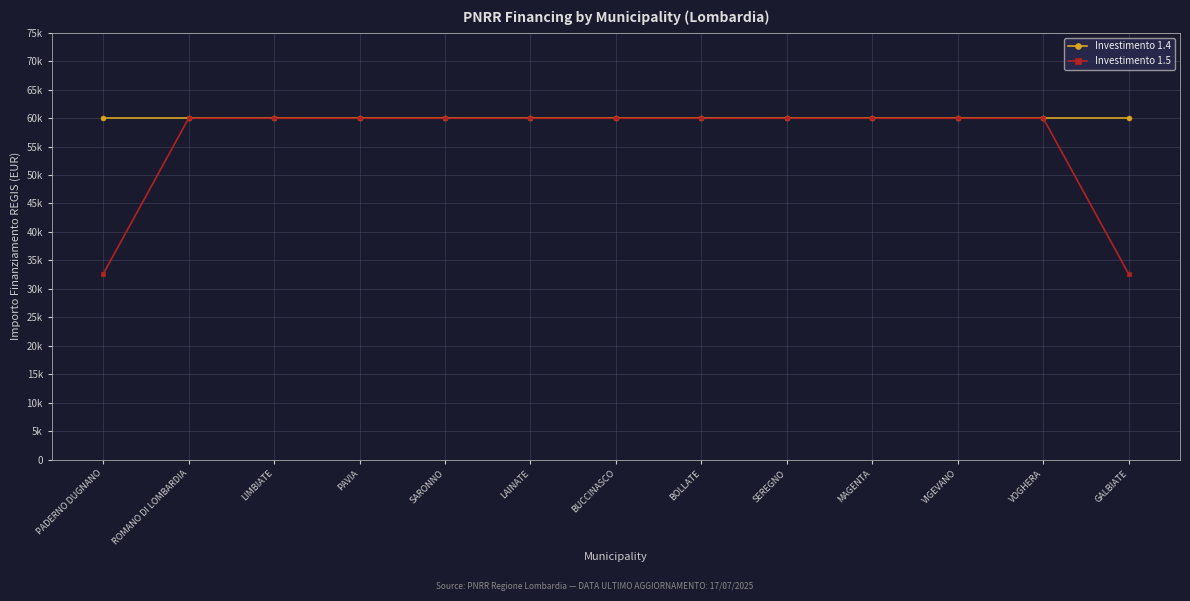

True or false: Investimento 1.4 and Investimento 1.5 cross at least once.

False